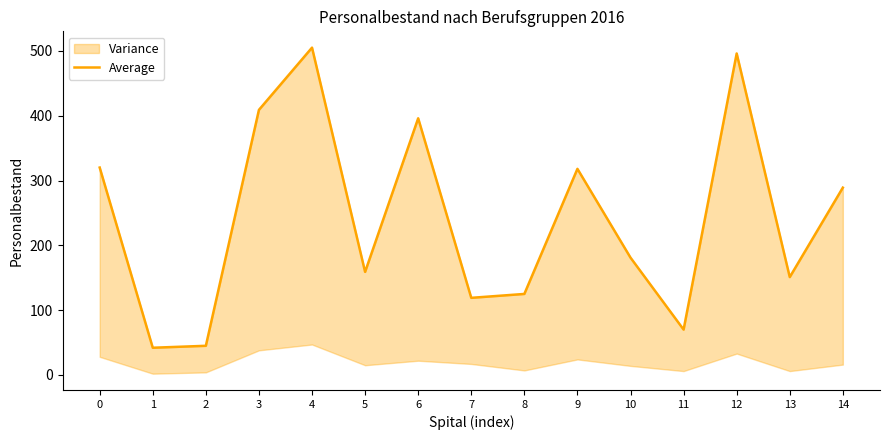

Count the number of values greater than 181.

7